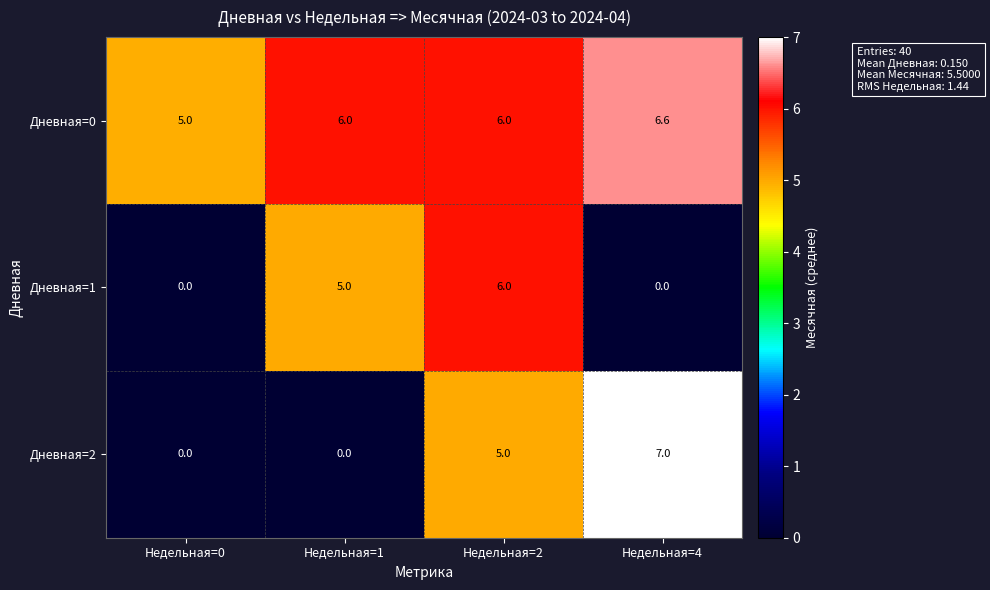

Read the Дневная=0 value at Недельная=0.

5.0